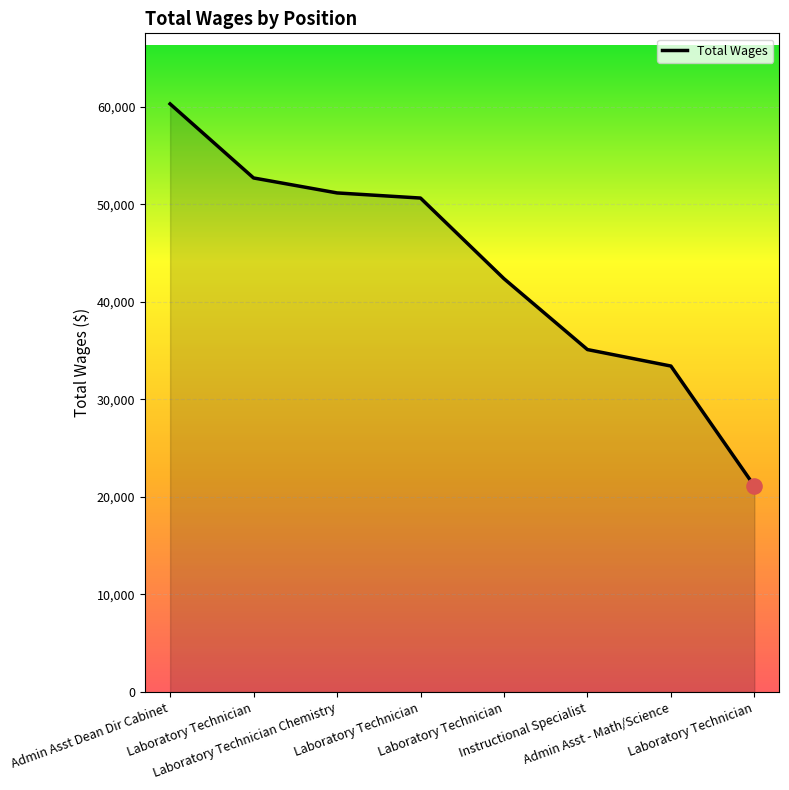

What is the change in value from Admin Asst Dean Dir Cabinet to Instructional Specialist?

-25189